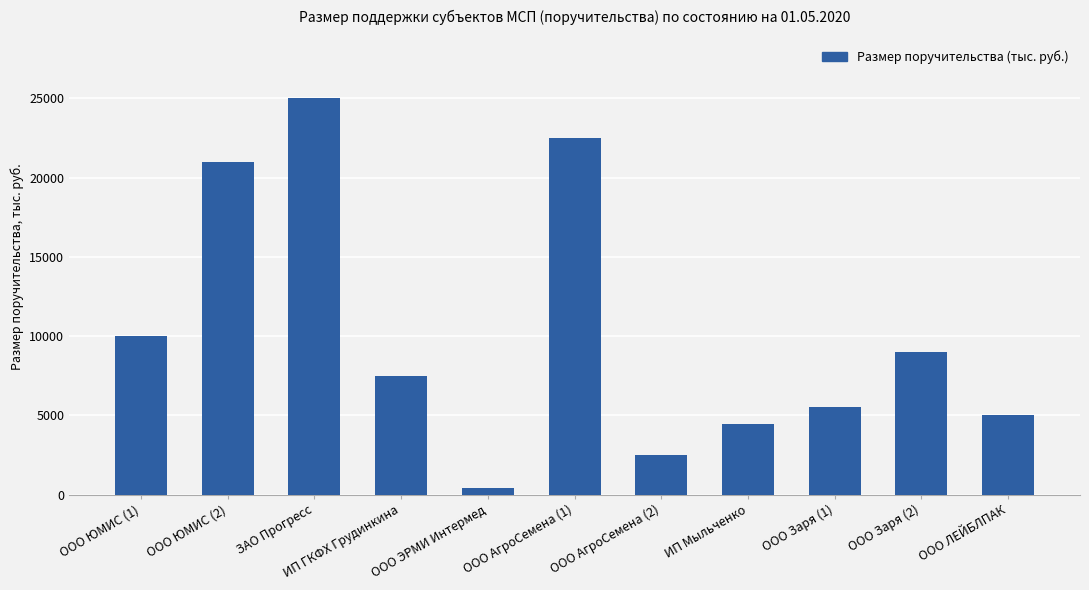

What is the label of the 1st bar from the left?

ООО ЮМИС (1)